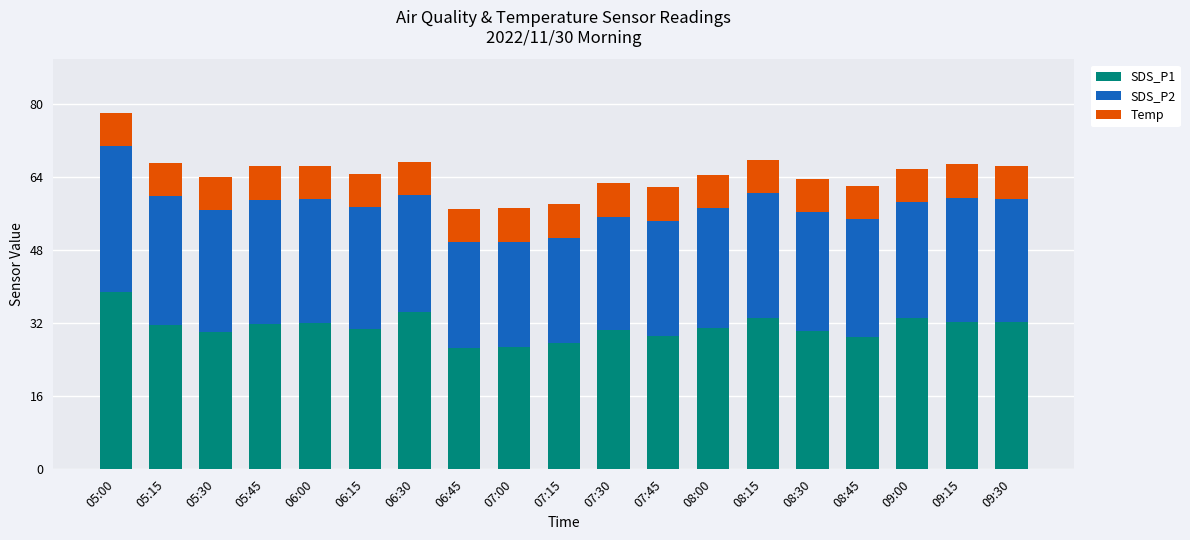

What is the total value across all series at 07:45?

61.7